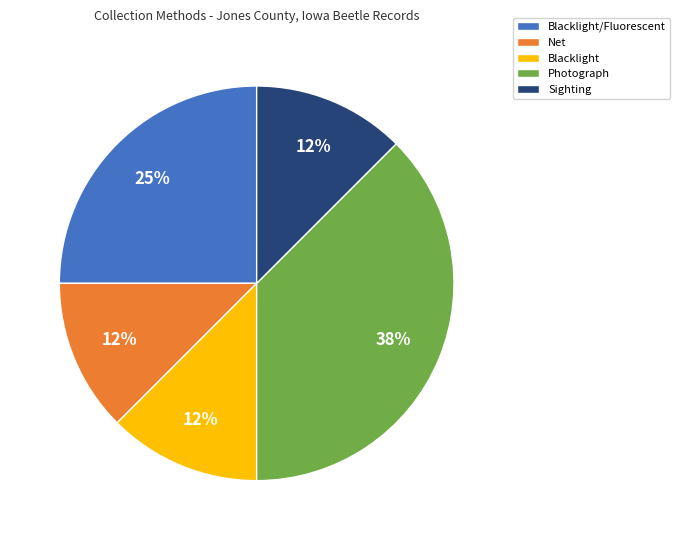

Which category has the biggest portion of the pie?

Photograph